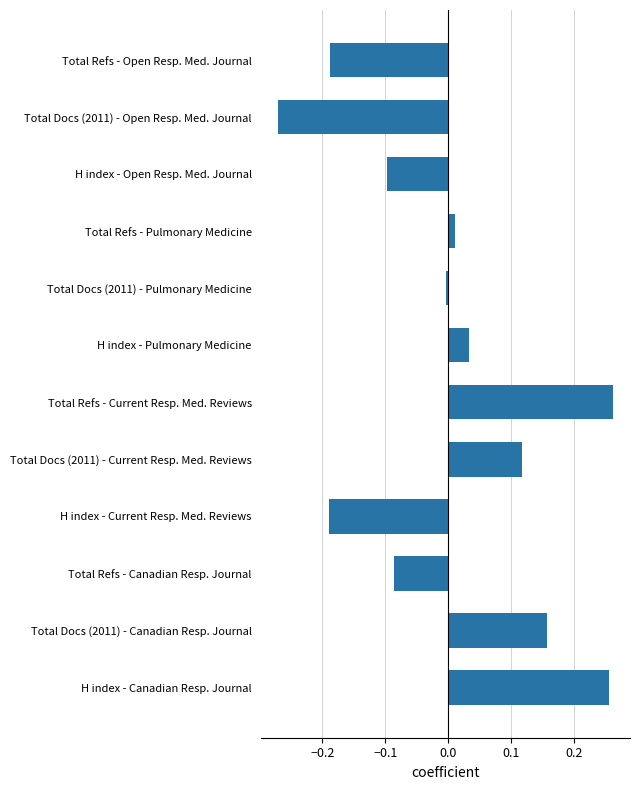

True or false: the data shows 0.0 at H index - Pulmonary Medicine.

True